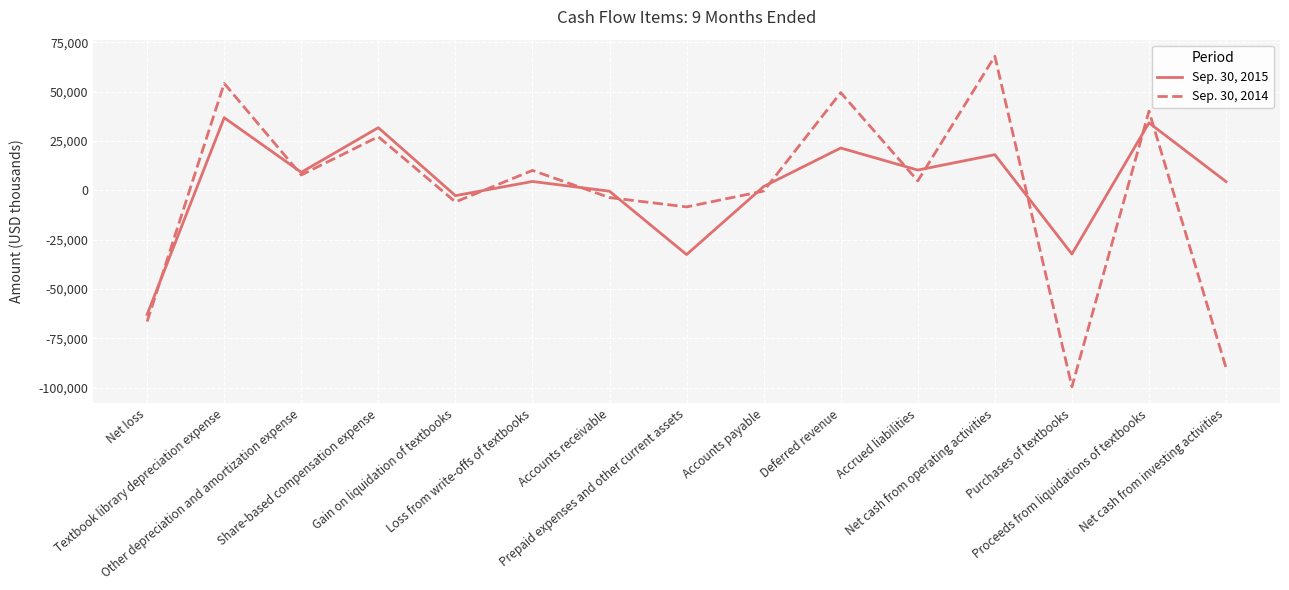

Rank the categories by Sep. 30, 2014 value from highest to lowest.

Net cash from operating activities, Textbook library depreciation expense, Deferred revenue, Proceeds from liquidations of textbooks, Share-based compensation expense, Loss from write-offs of textbooks, Other depreciation and amortization expense, Accrued liabilities, Accounts payable, Accounts receivable, Gain on liquidation of textbooks, Prepaid expenses and other current assets, Net loss, Net cash from investing activities, Purchases of textbooks